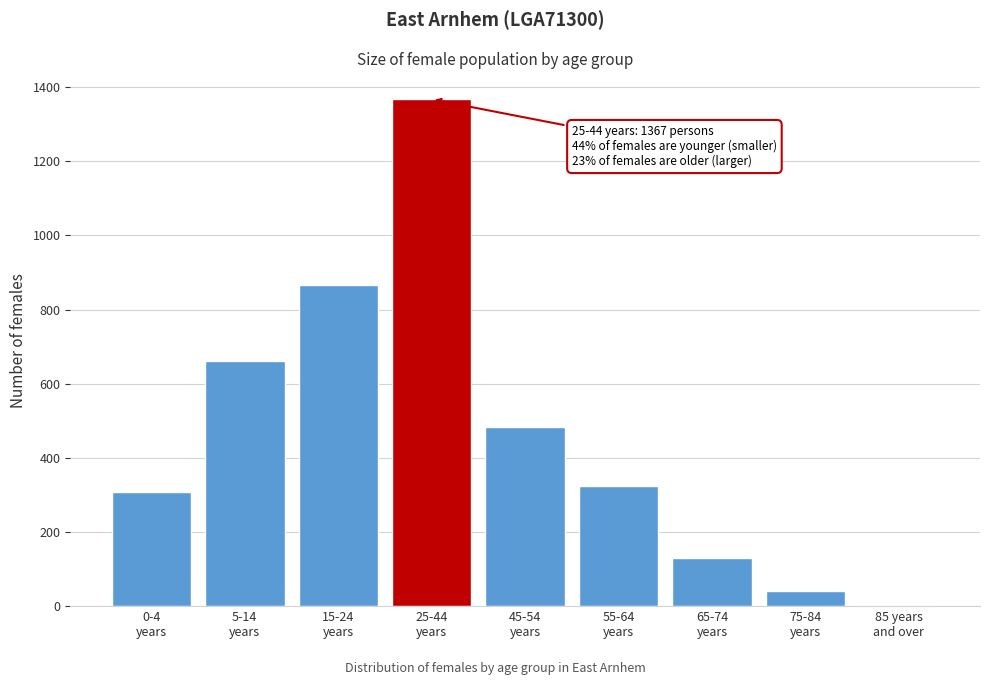

What is the sum of all values?

4184